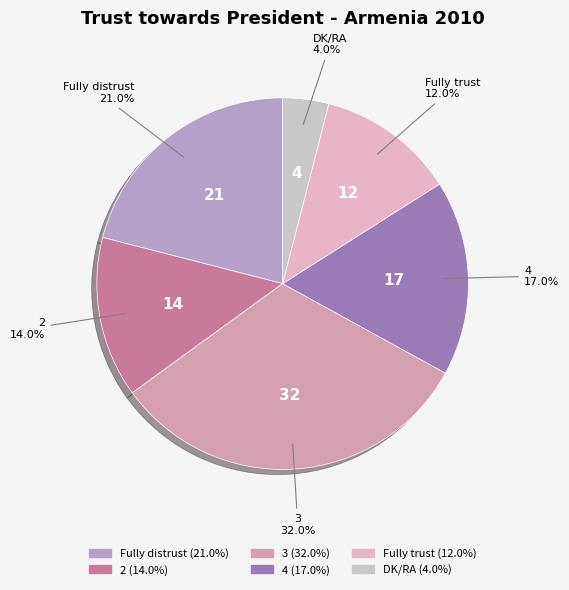

What percentage do Fully distrust and DK/RA together represent?

25.0%